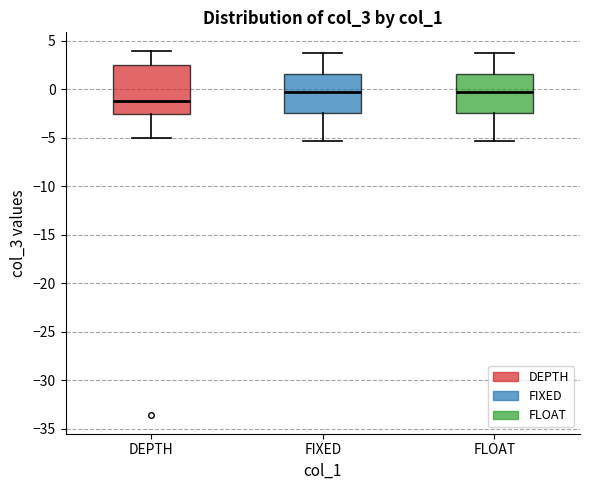

Where does the upper whisker of the box for FIXED end on the y-axis? The values are not printed on the chart, so give them approximately, as read against the axis.

4.0